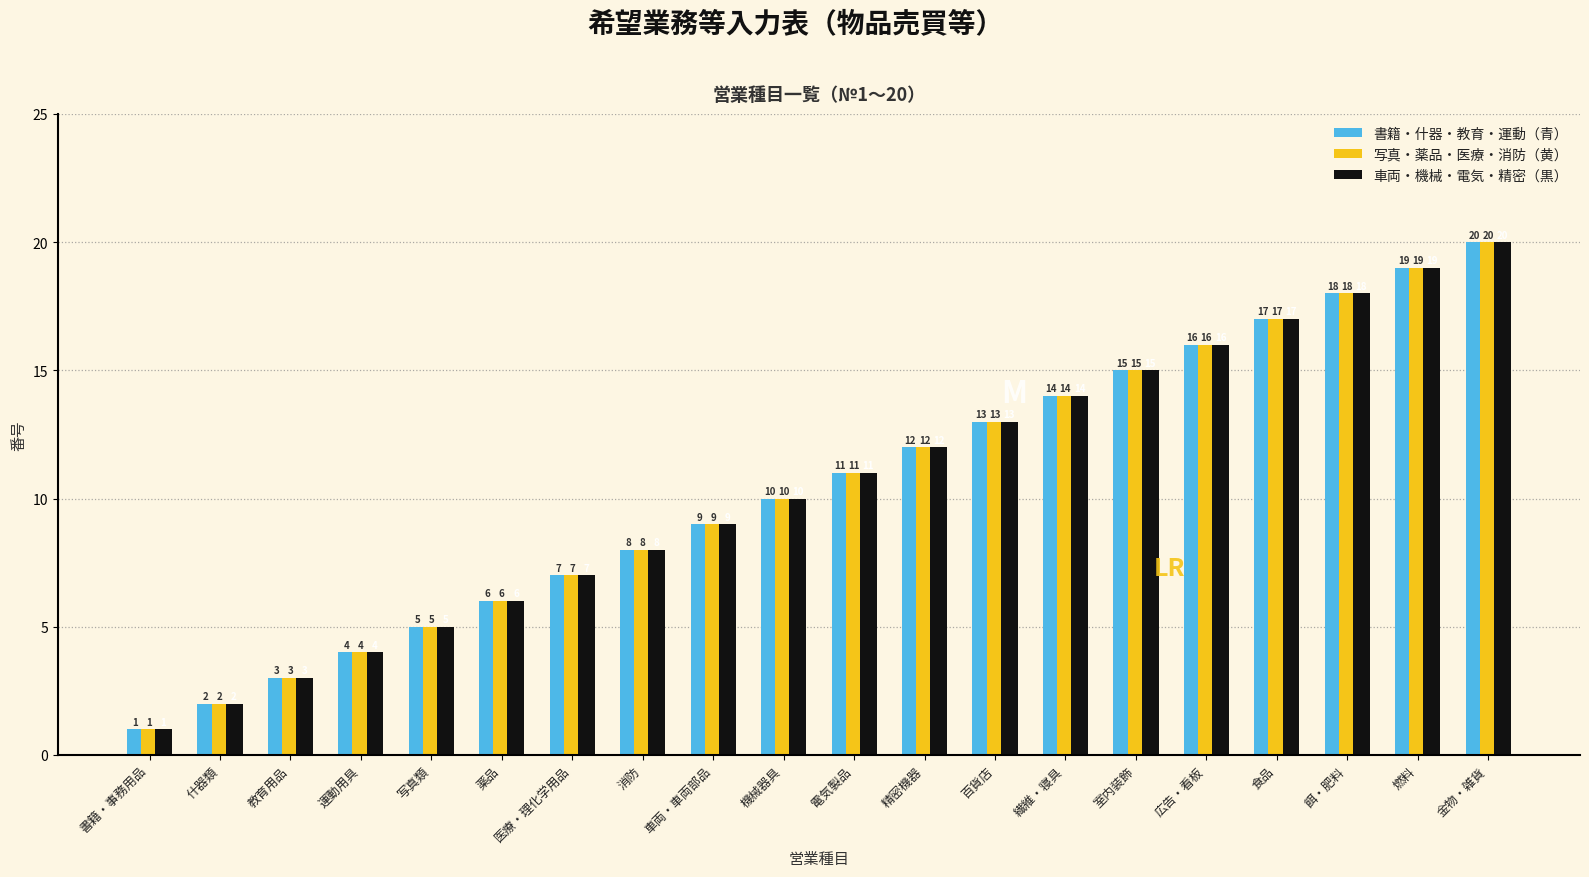

What is the sum of the 車両・機械・電気・精密（黒） values at 運動用具 and 消防?

12